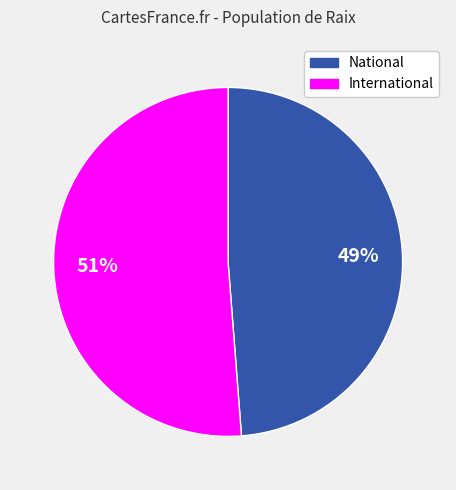

To the nearest percent, what is the difference between the largest and smallest slice percentages?

2%